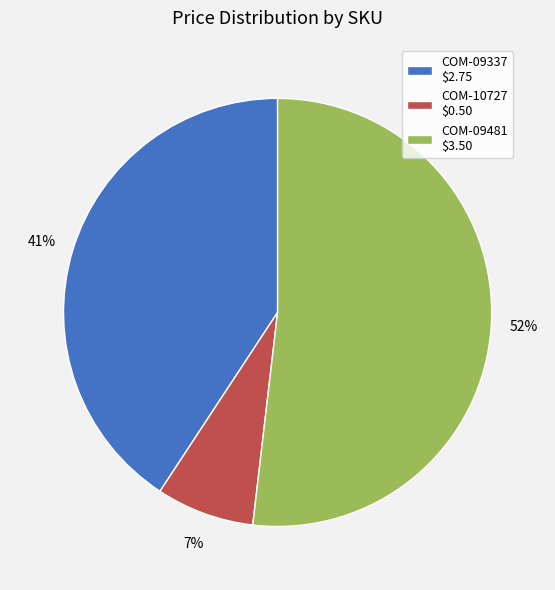

What percentage is the COM-09337 $2.75 slice, to the nearest percent?

41%